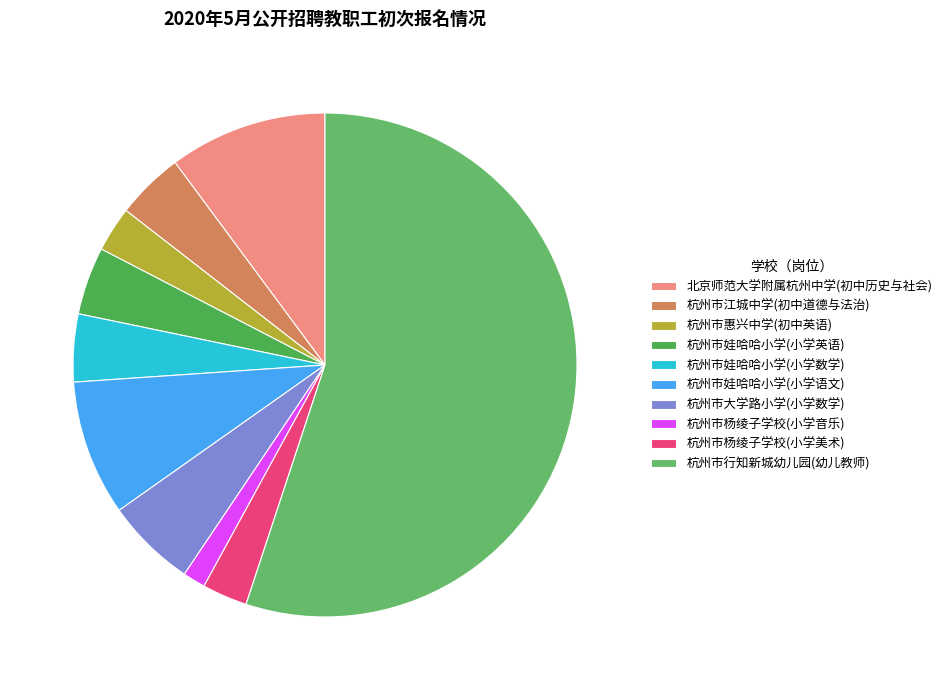

To the nearest percent, what is the difference between the largest and smallest slice percentages?

55%